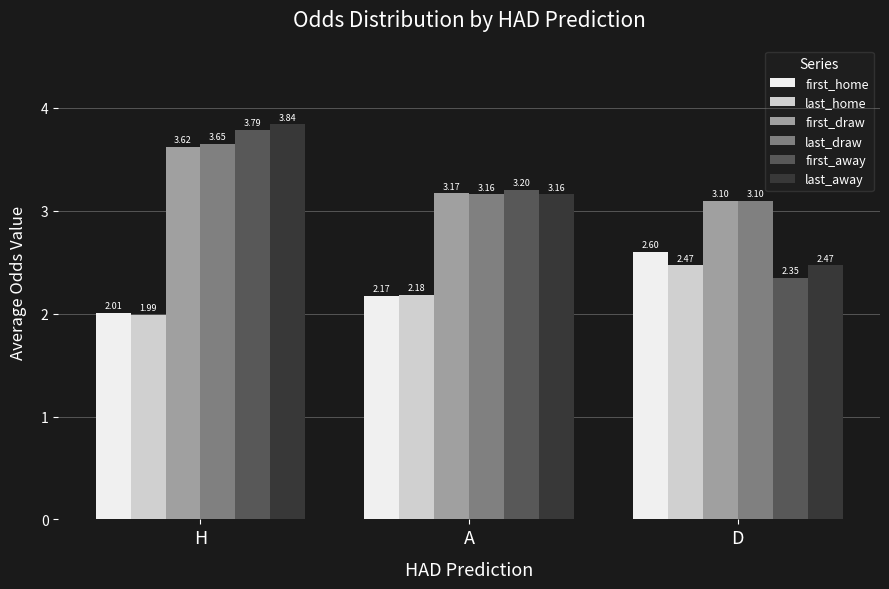

Where does the first_away series first go above 3?

H